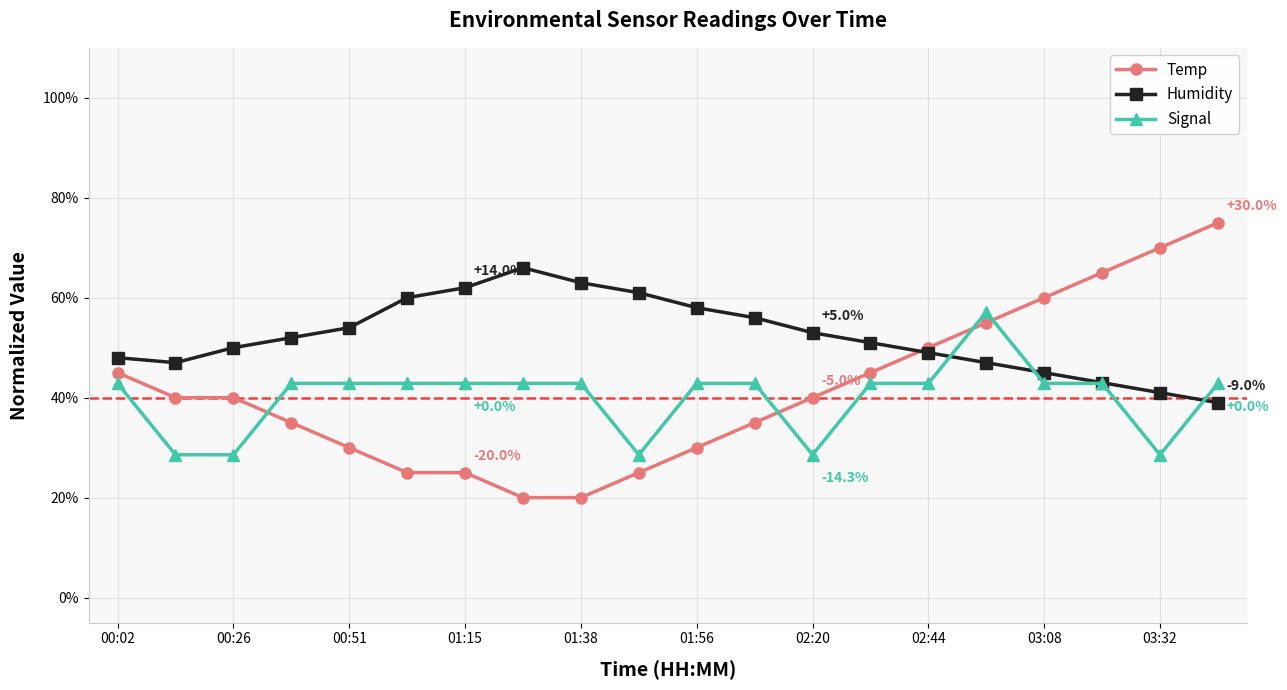

How many distinct data groups are displayed?

3